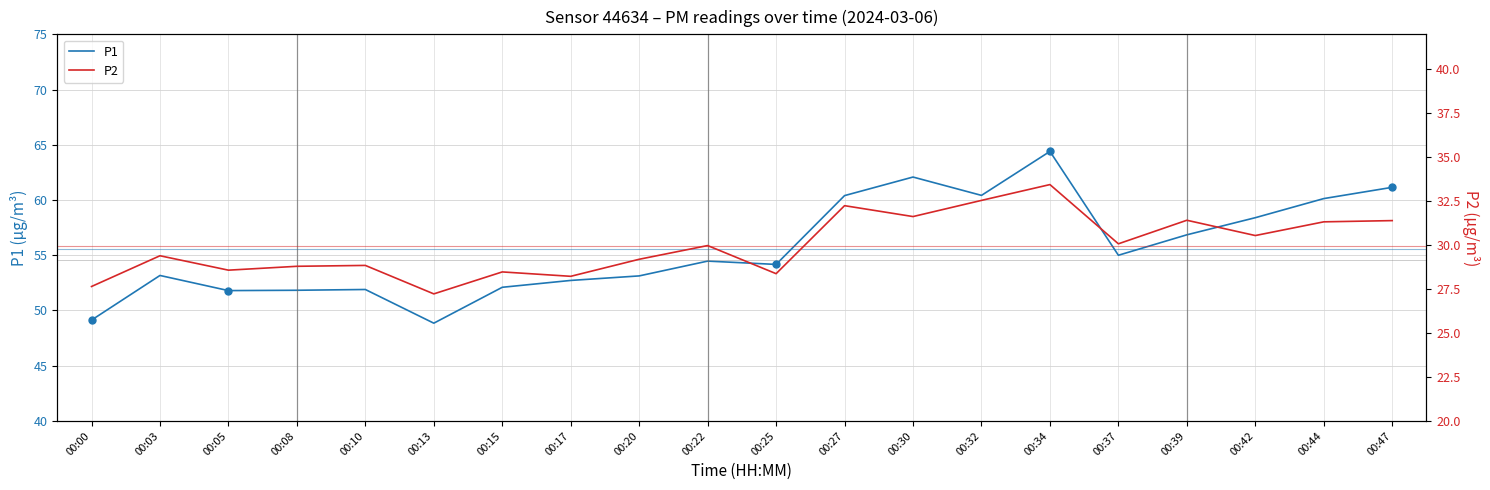

True or false: P1 has a value of 29.2 at 00:22.

False